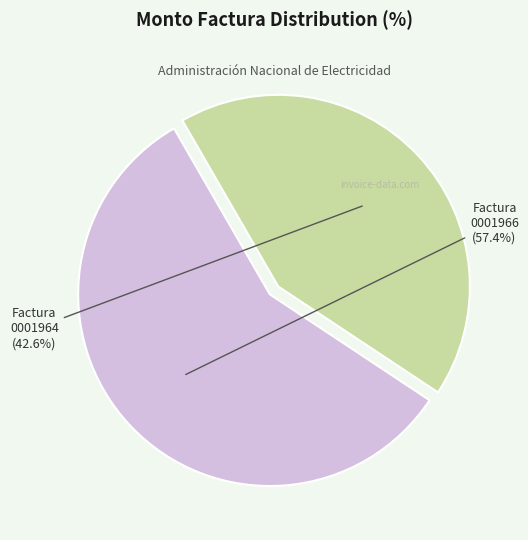

Is there a majority slice in this chart?

Yes